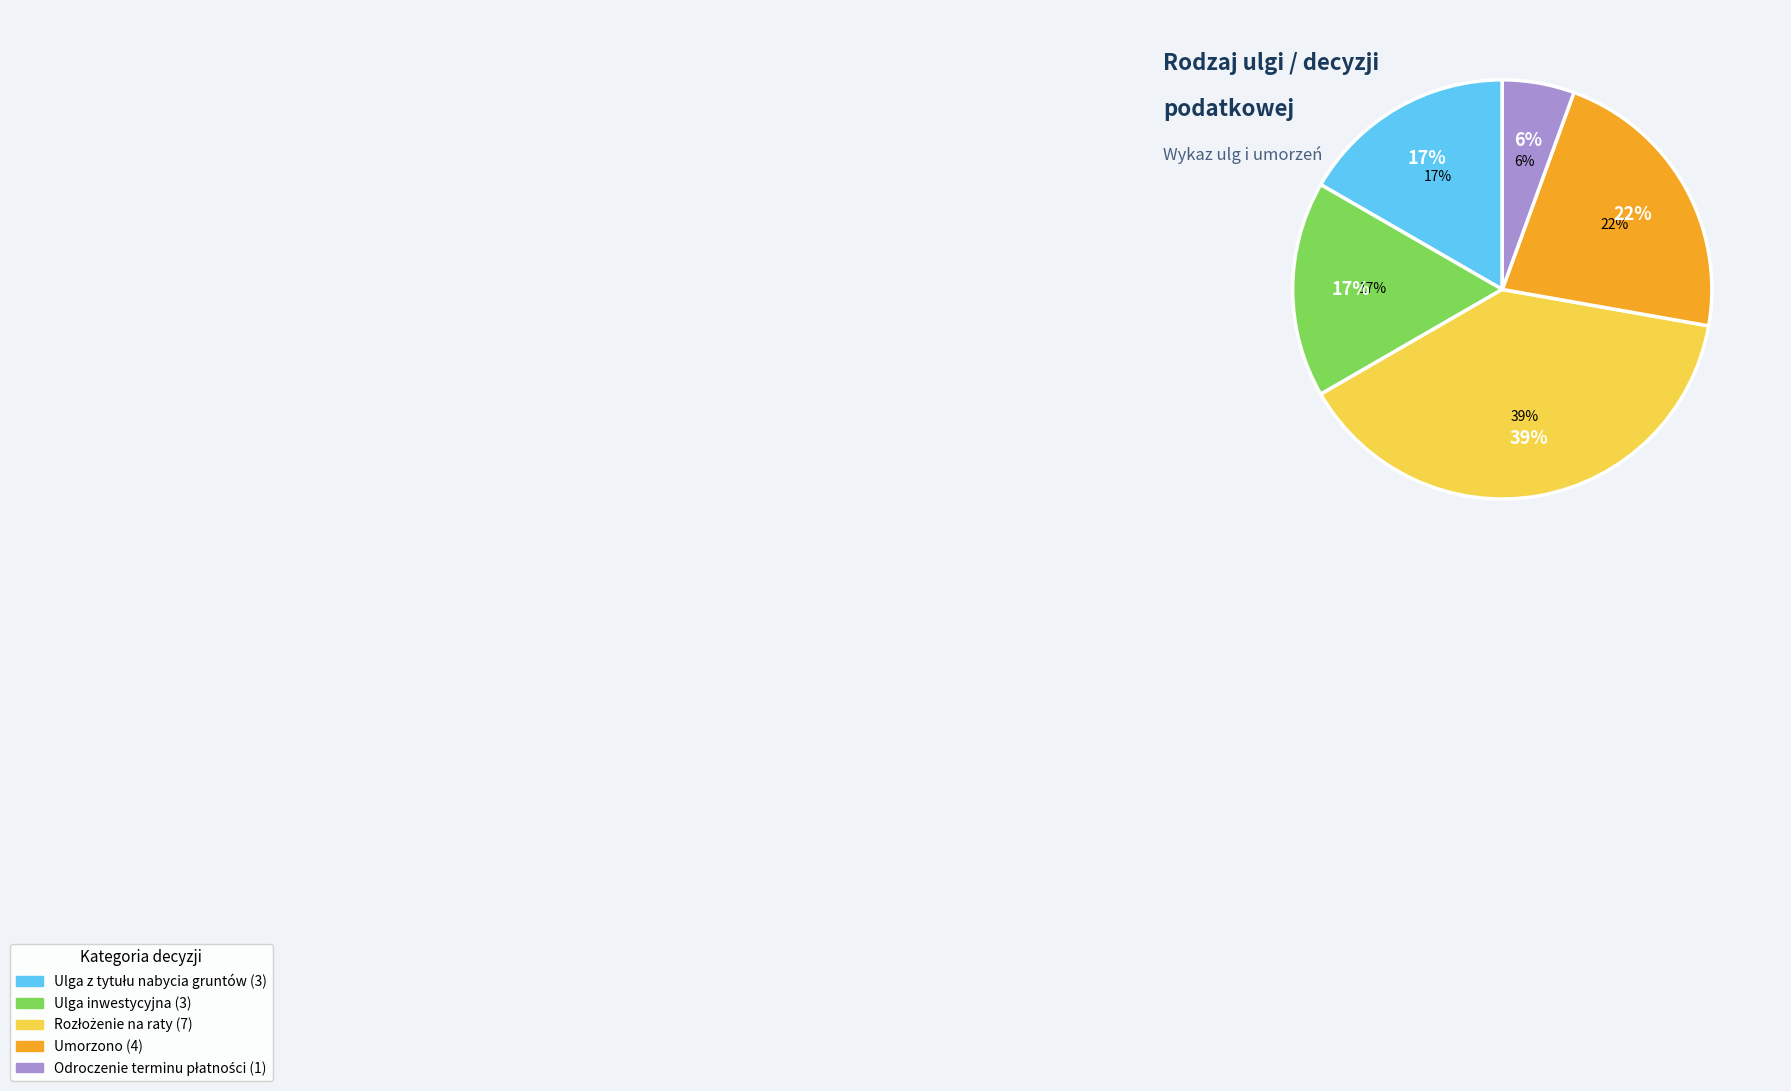

True or false: Ulga inwestycyjna accounts for 7% of the total.

False